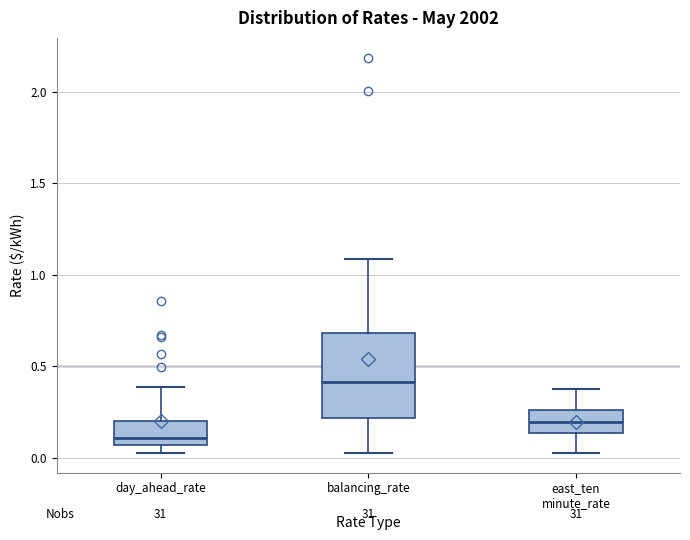

Which box is the tallest, from its lower edge to its upper edge?

balancing_rate